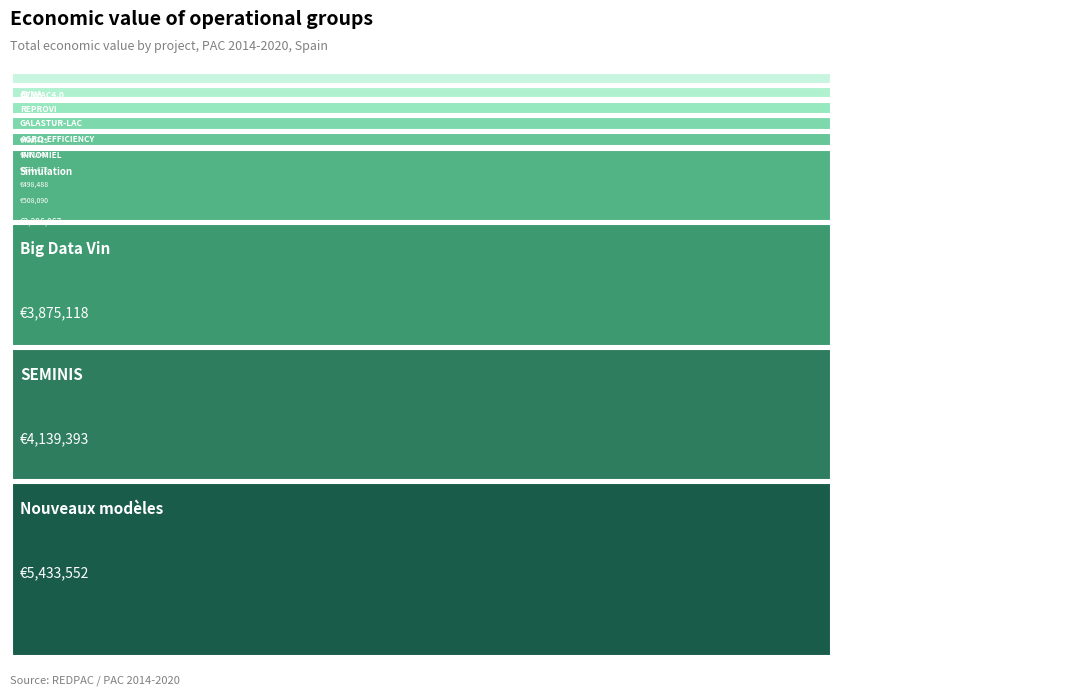

Which category has the smallest portion of the pie?

EVNA